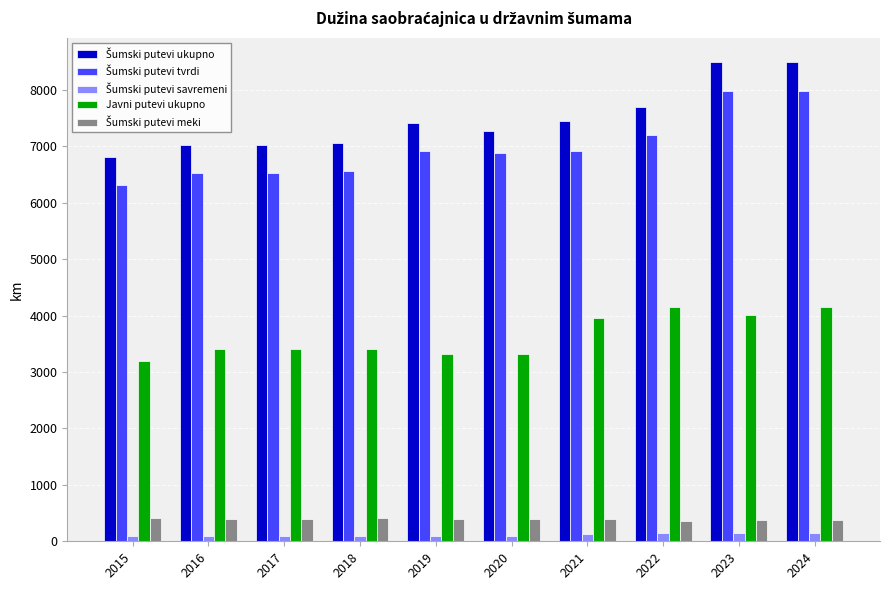

What is the difference between the maximum and minimum values in the Javni putevi ukupno series?

959